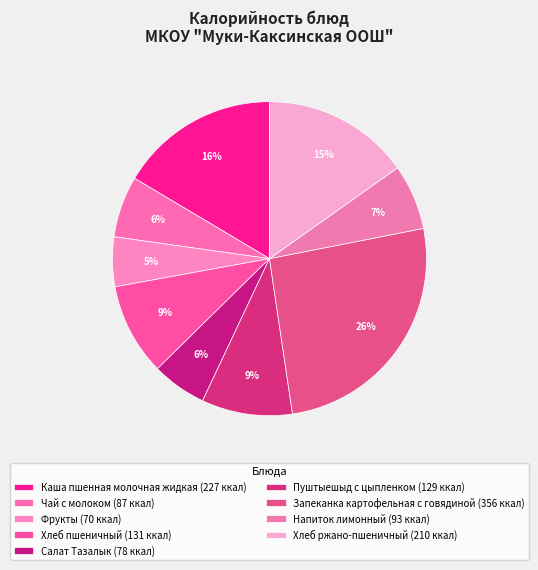

Rank the categories by value from highest to lowest.

Запеканка картофельная с говядиной, Каша пшенная молочная жидкая, Хлеб ржано-пшеничный, Хлеб пшеничный, Пуштыешыд с цыпленком, Напиток лимонный, Чай с молоком, Салат Тазалык, Фрукты